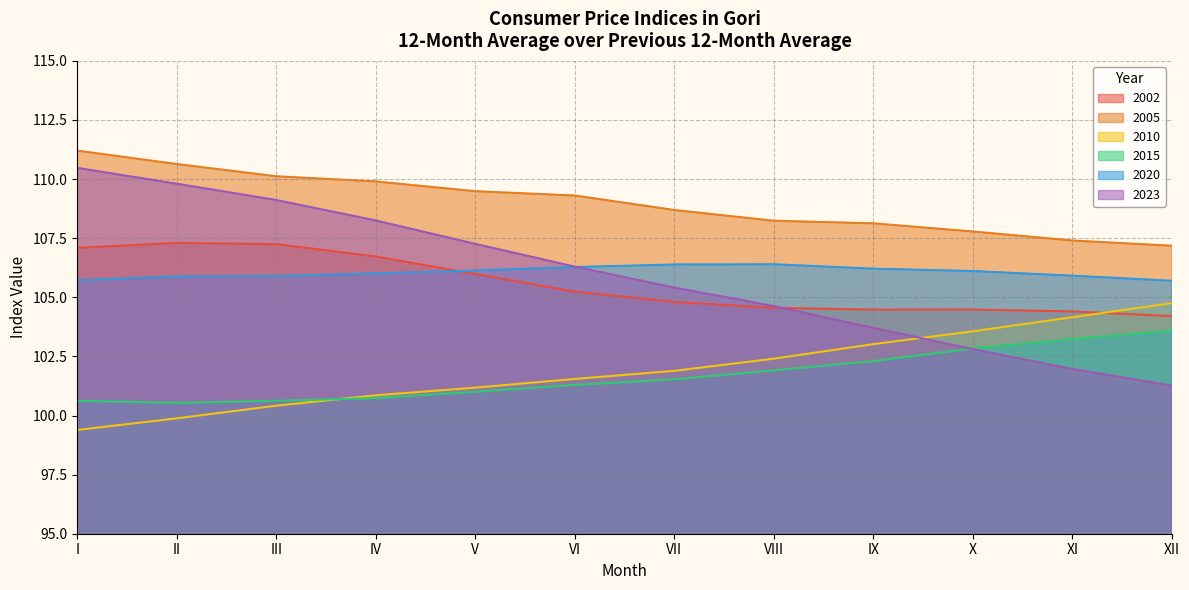

After their last crossing, which series has the higher values: 2002 or 2020?

2020